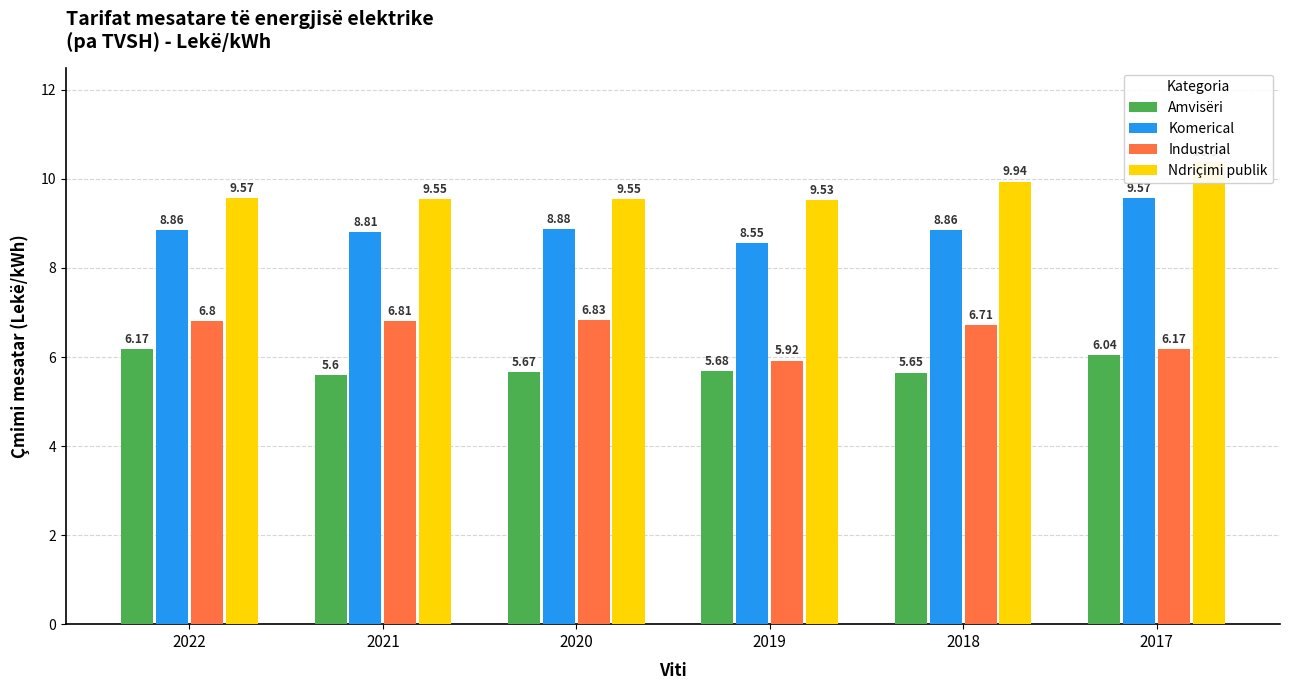

Which series has the widest spread of values?

Komerical